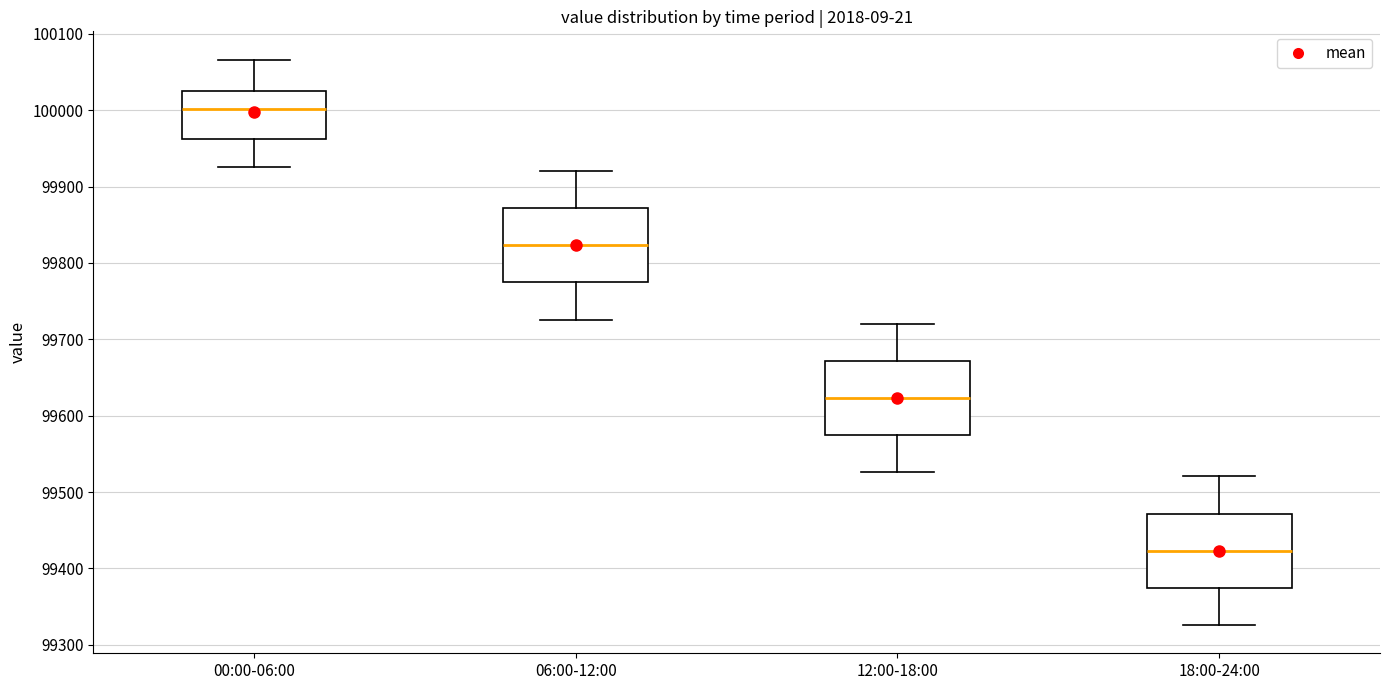

Where is the lower edge of the box for 12:00-18:00 on the y-axis? The values are not printed on the chart, so give them approximately, as read against the axis.

99570